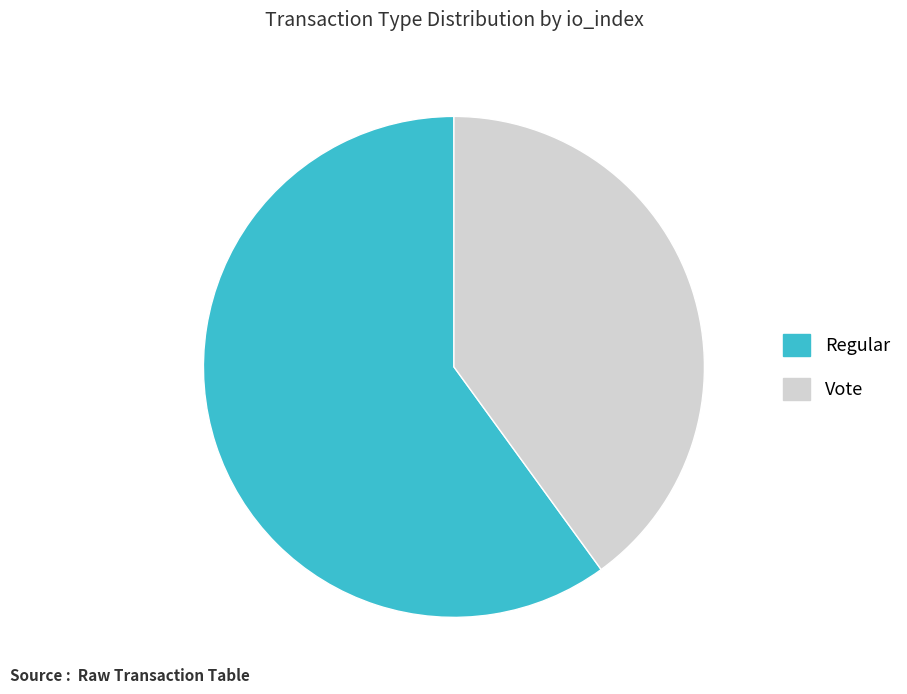

Rank the categories by value from lowest to highest.

Vote, Regular